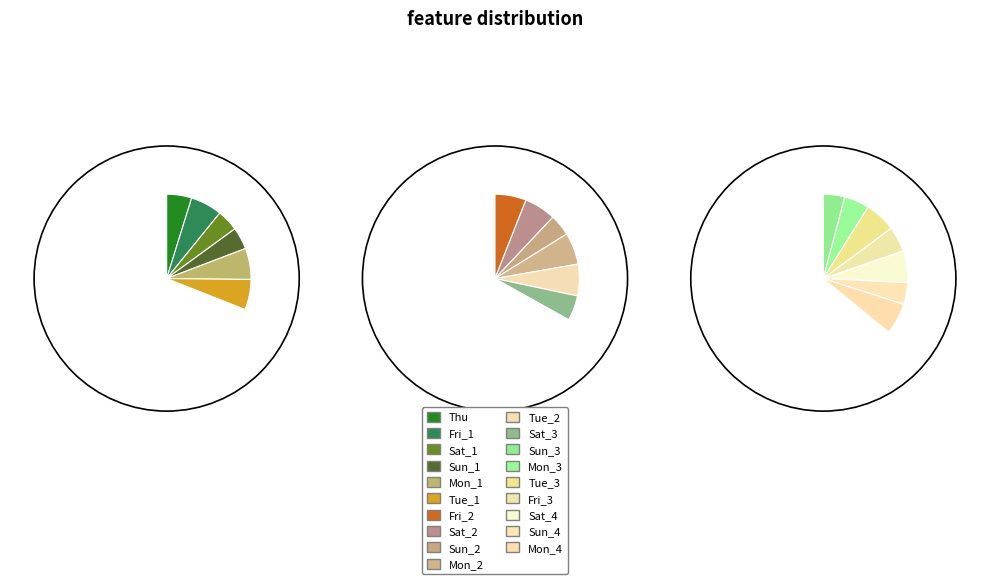

Is there any slice that represents more than half of the pie?

No